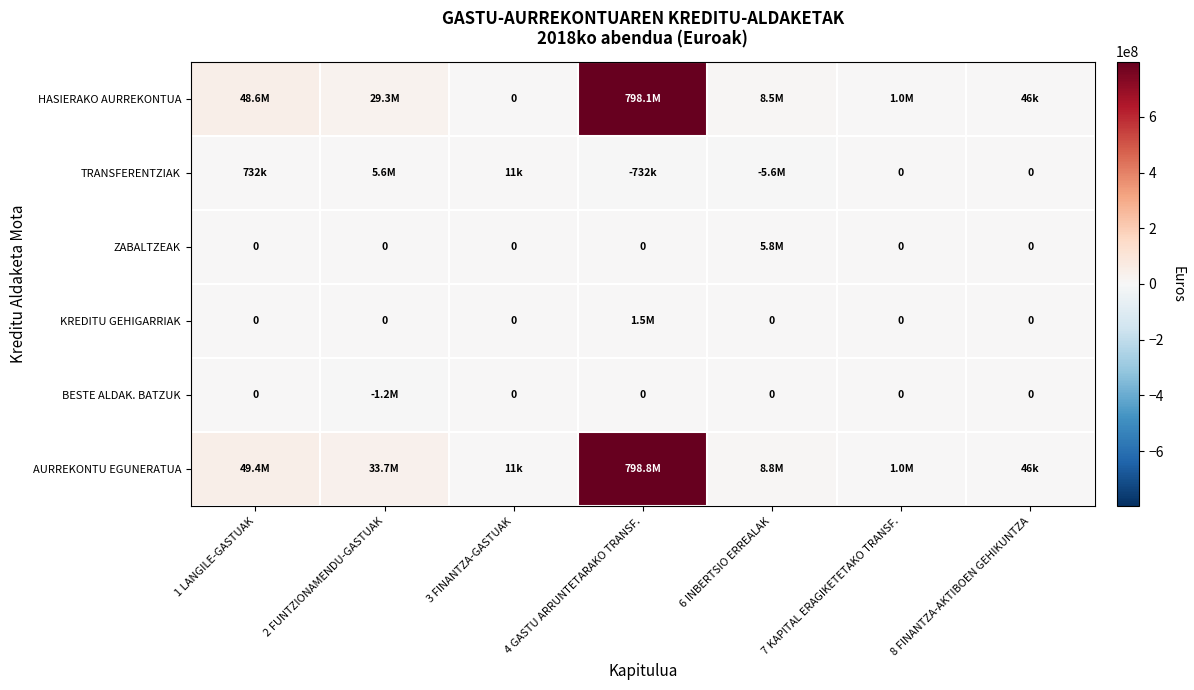

List the series in order of their peak value, lowest first.

BESTE ALDAK. BATZUK, KREDITU GEHIGARRIAK, TRANSFERENTZIAK, ZABALTZEAK, HASIERAKO AURREKONTUA, AURREKONTU EGUNERATUA